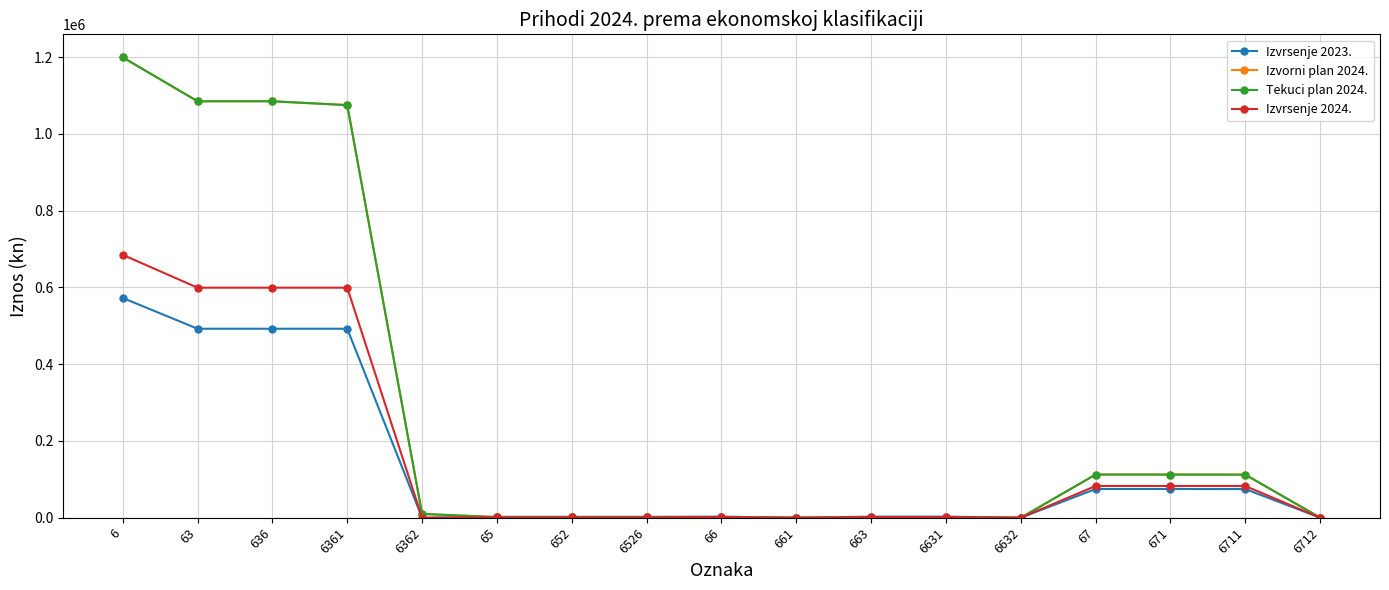

Where do Izvrsenje 2023. and Izvrsenje 2024. first cross each other?

6362 and 65